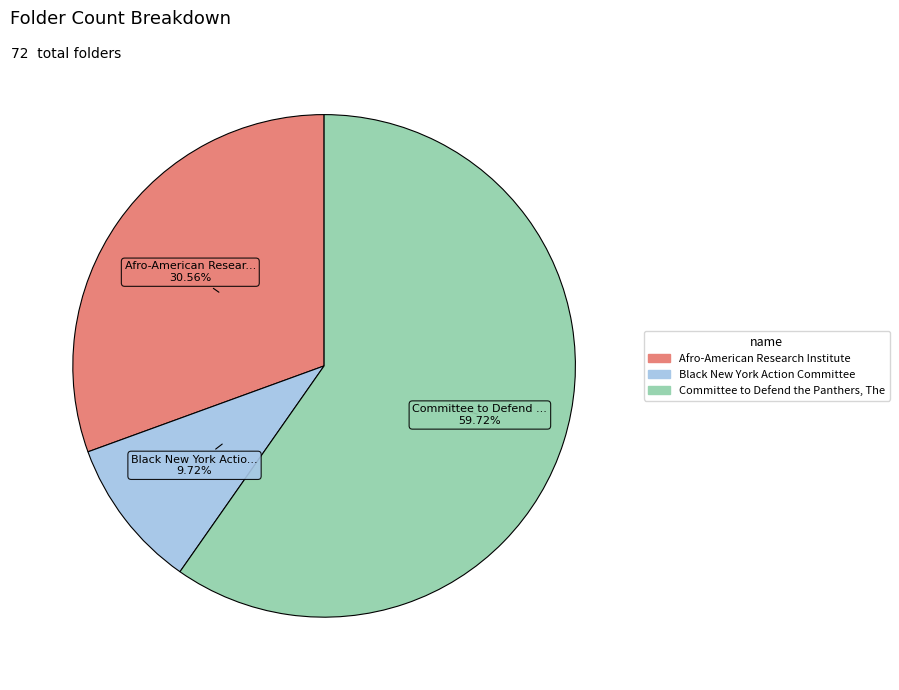

True or false: Committee to Defend the Panthers, The accounts for 65% of the total.

False